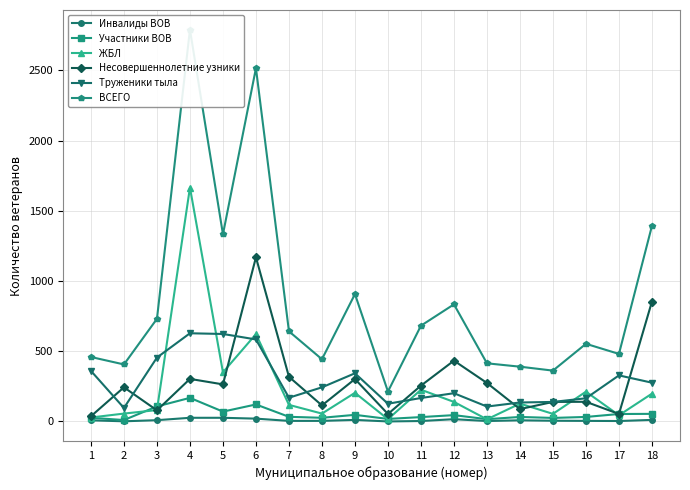

Where is the first local minimum for Участники ВОВ?

2